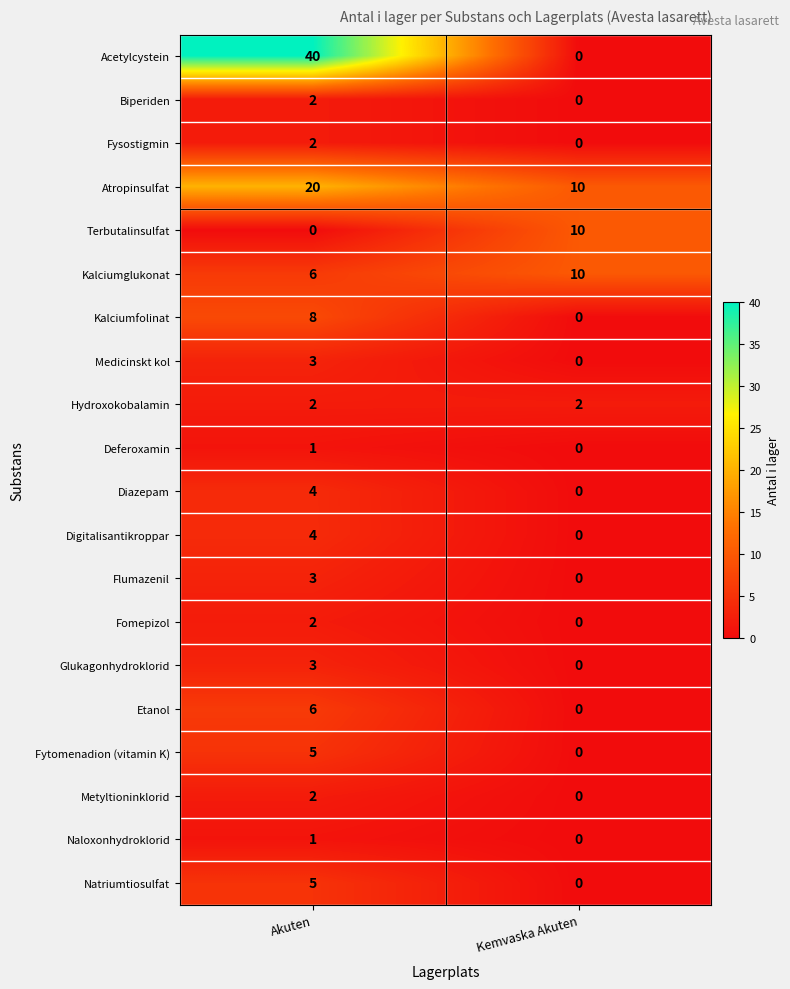

The value of Fomepizol at Kemvaska Akuten is -1. True or false?

False